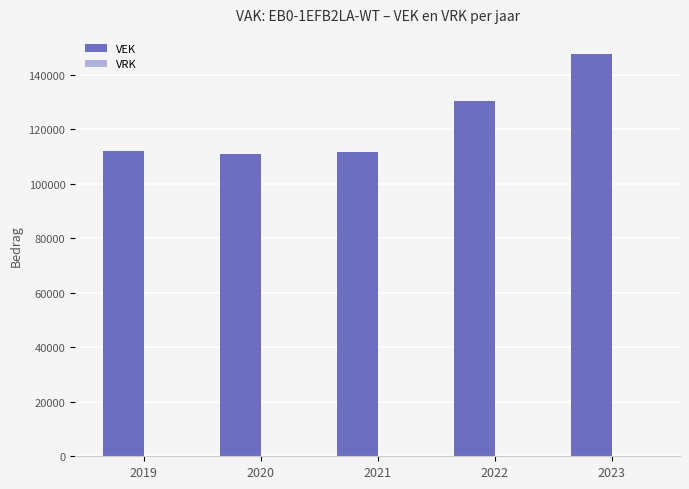

The value at 2019 is 111958. True or false?

True